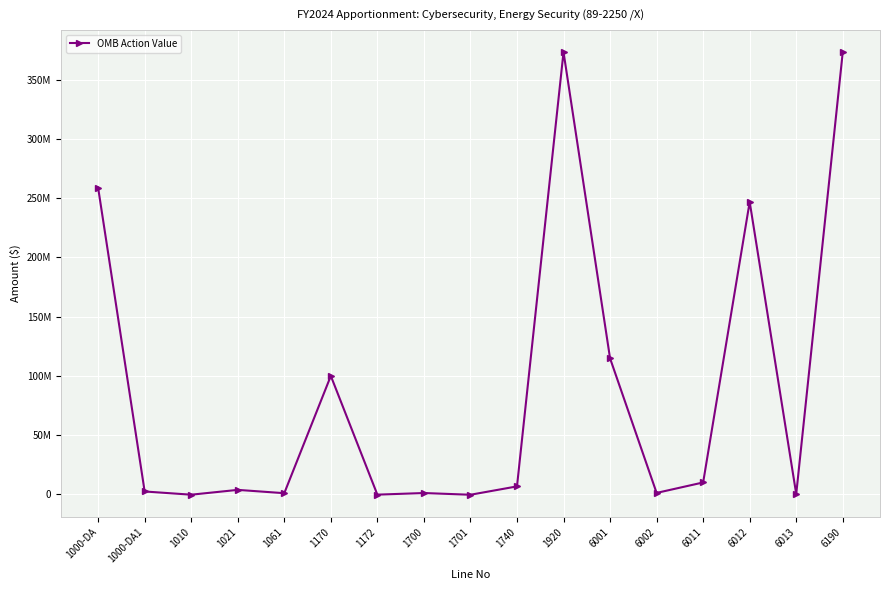

What is the minimum value shown in the chart?

-303089